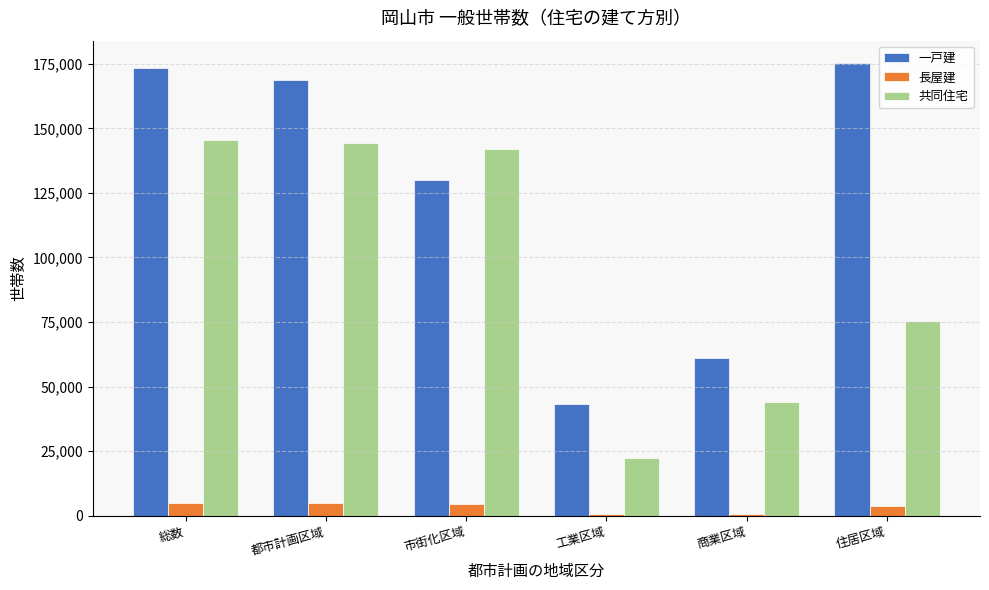

Between 市街化区域 and 住居区域, which series saw the biggest shift?

共同住宅